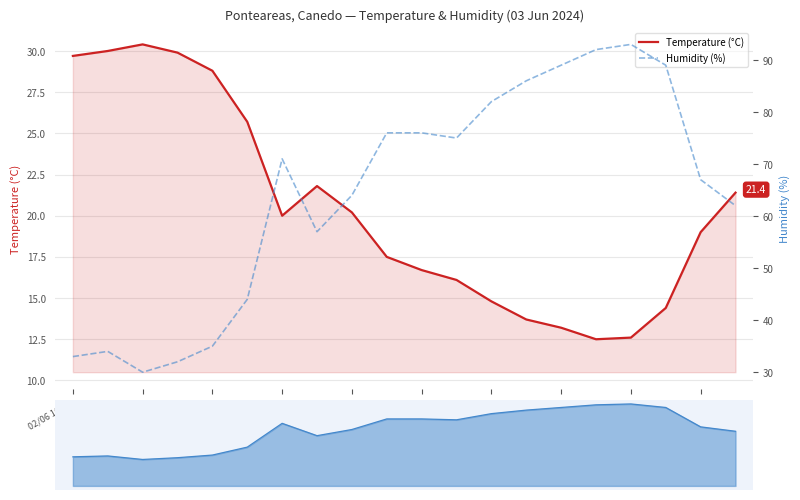

How many interior local valleys does the Temperature (°C) series have?

2